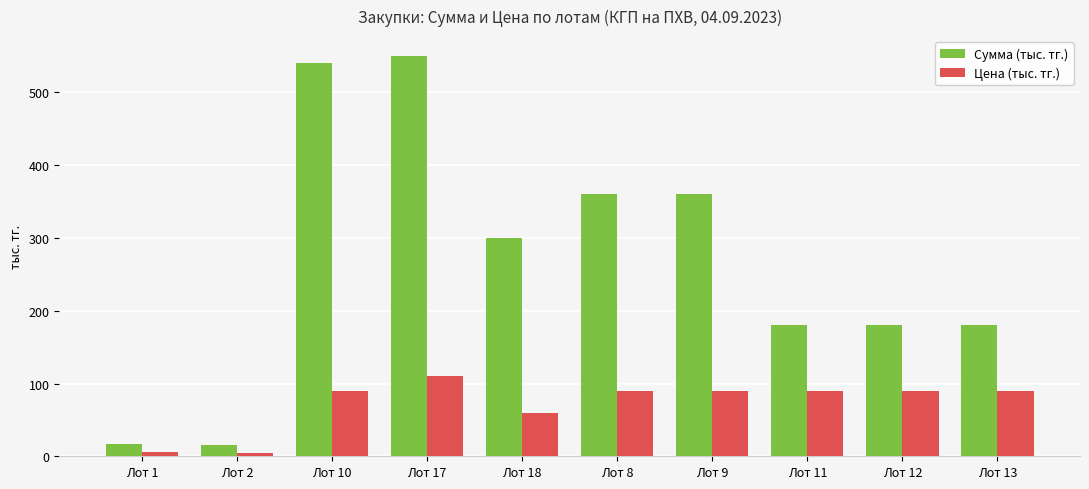

At which label does Сумма (тыс. тг.) first exceed 300?

Лот 10